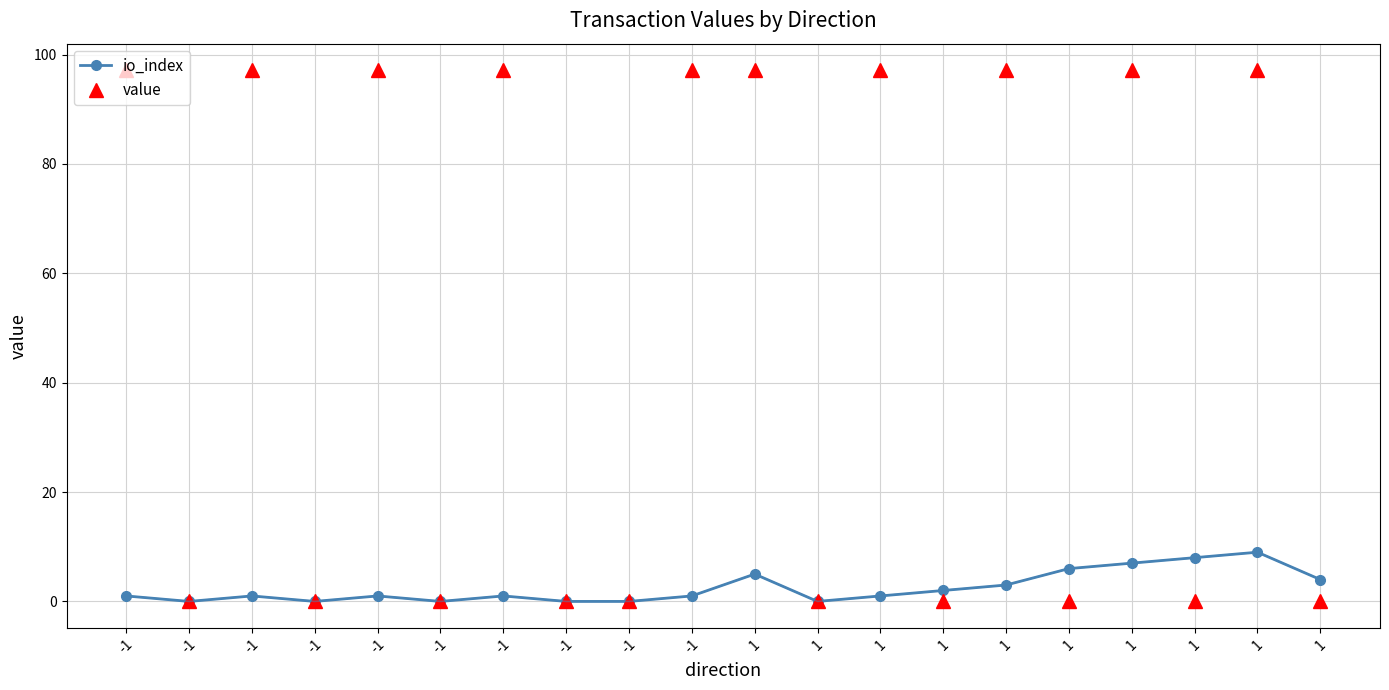

How many lines are shown in the chart?

2